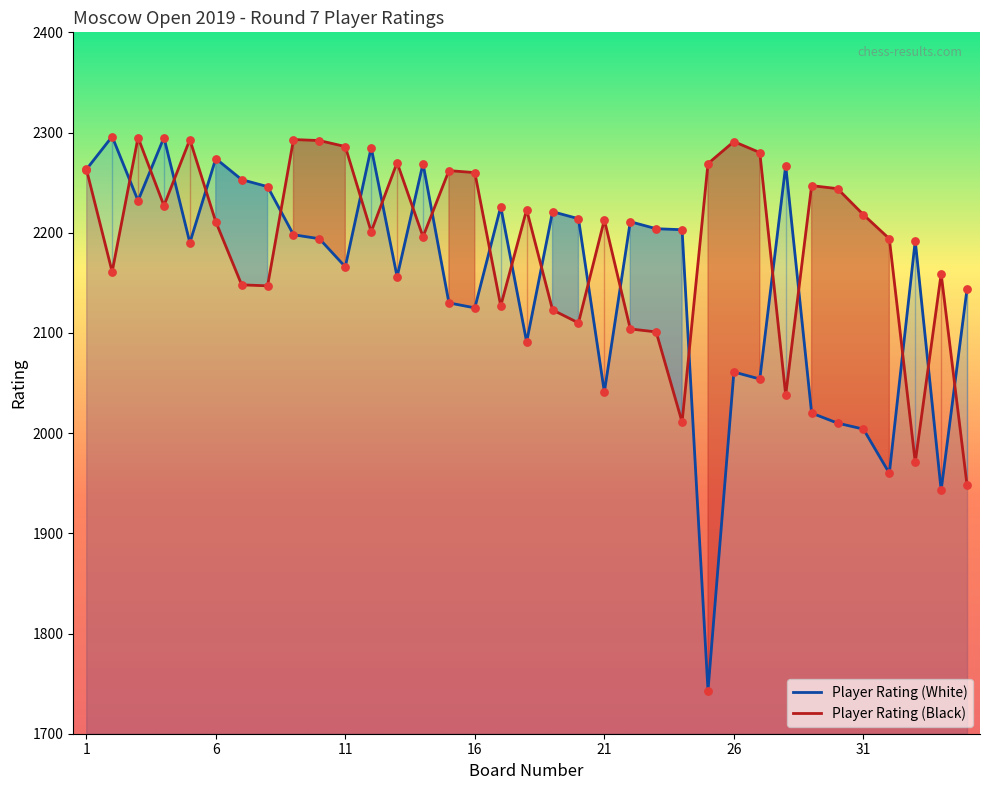

Which series reaches the minimum Y coordinate?

Player Rating (White)